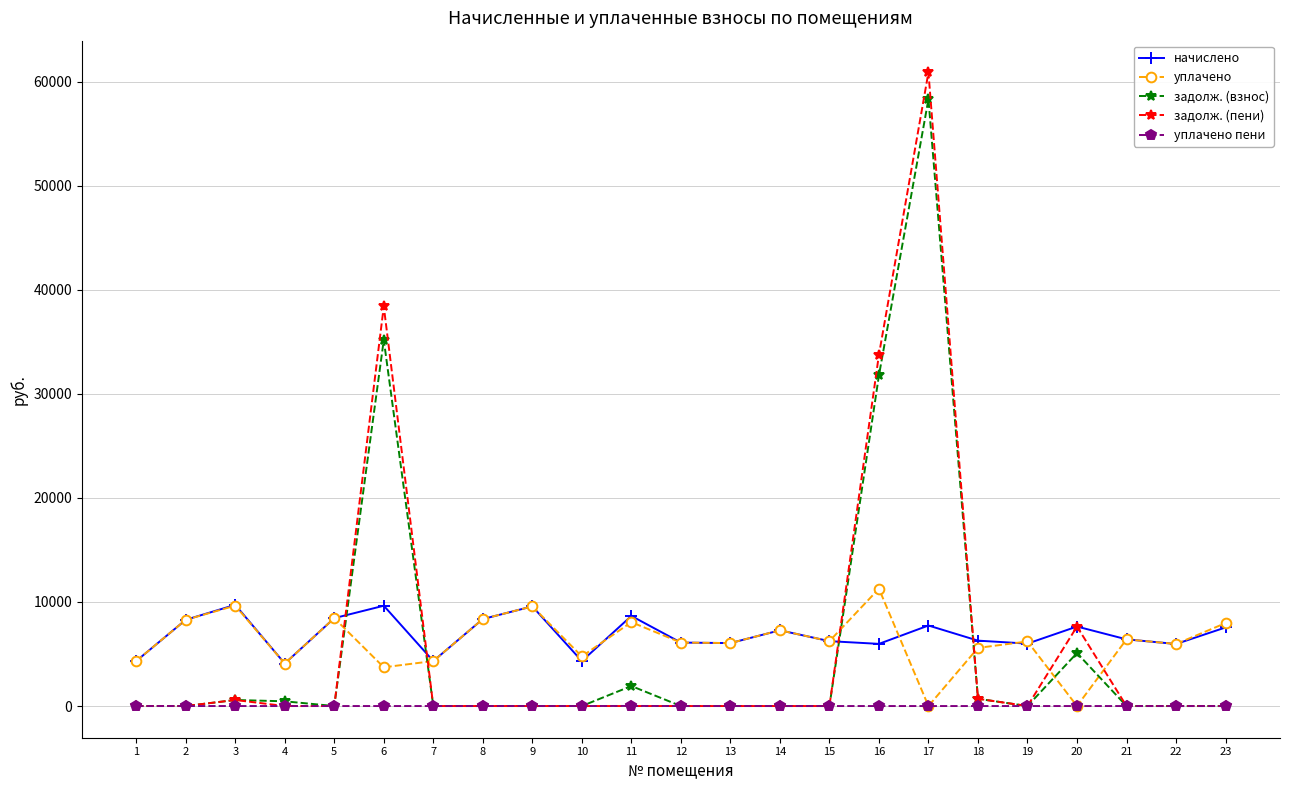

The уплачено series shows 0.0 at 17. True or false?

True